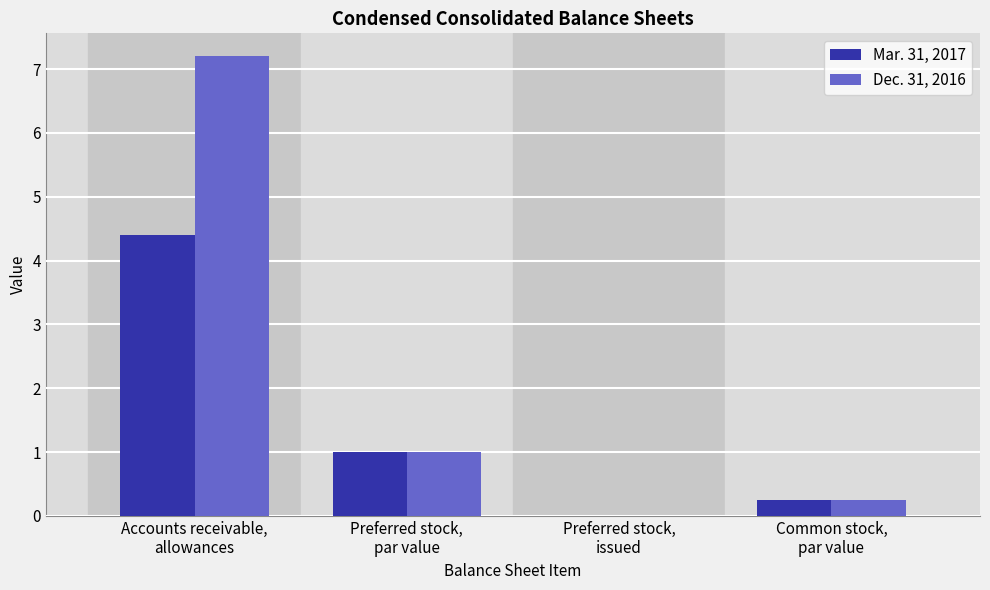

True or false: Dec. 31, 2016 has a value of 2.6 at Preferred stock,
issued.

False